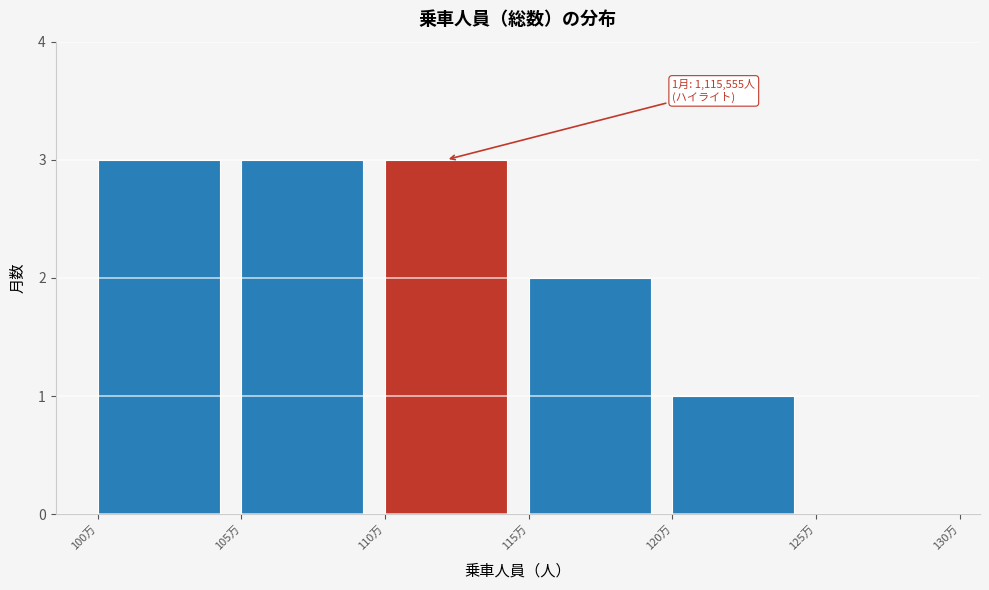

Reading left to right, transcribe all the data shown in this chart.

100万=3	105万=3	110万=3	115万=2	120万=1	125万=0